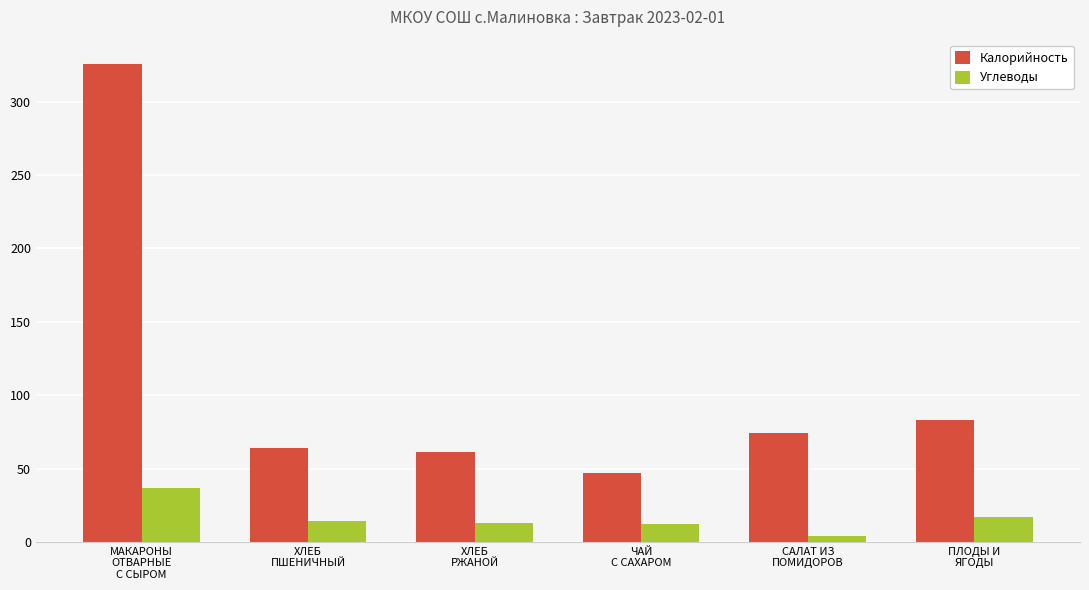

How many data points in Калорийность are less than 74?

3